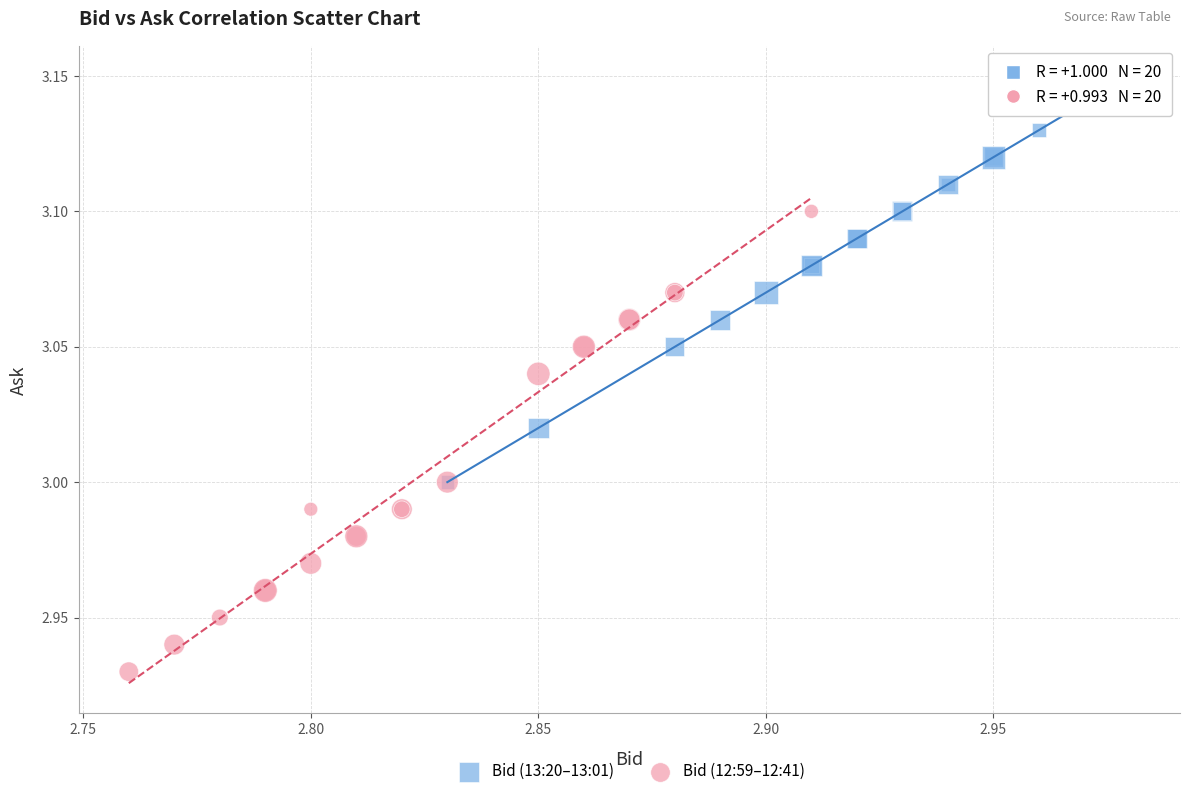

What are all the series names shown in the legend?

Bid (13:20–13:01), Bid (12:59–12:41)